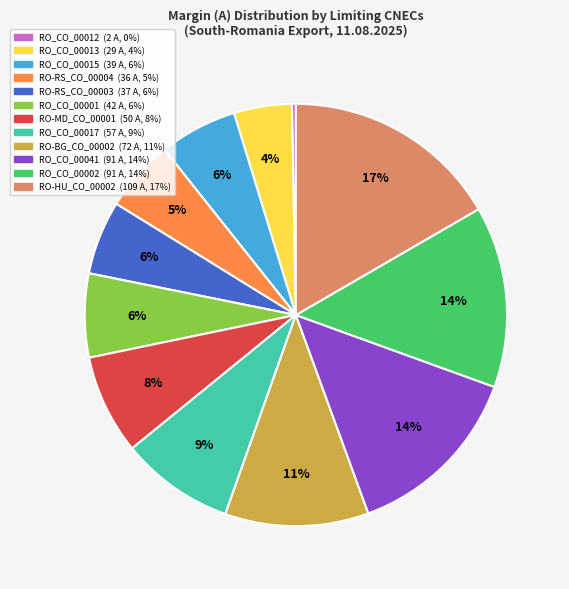

Is RO-BG_CO_00002 the majority of the pie?

No